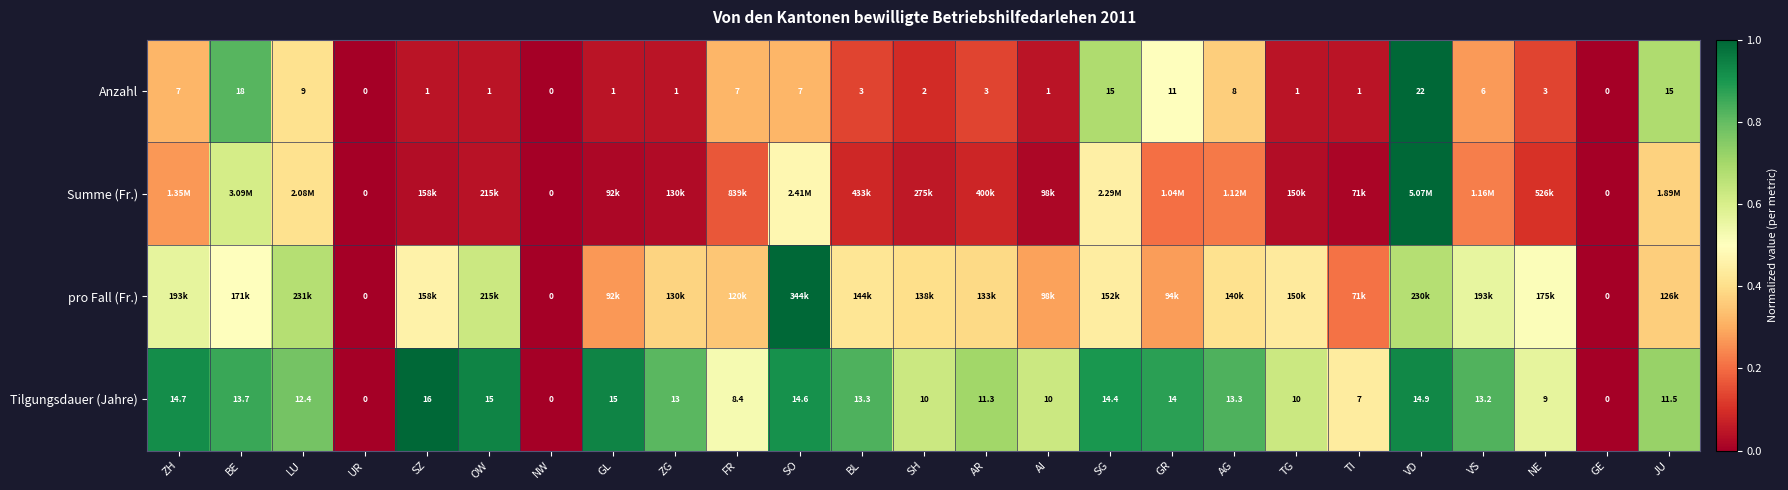

Where is Anzahl nearest to the value 11?

GR